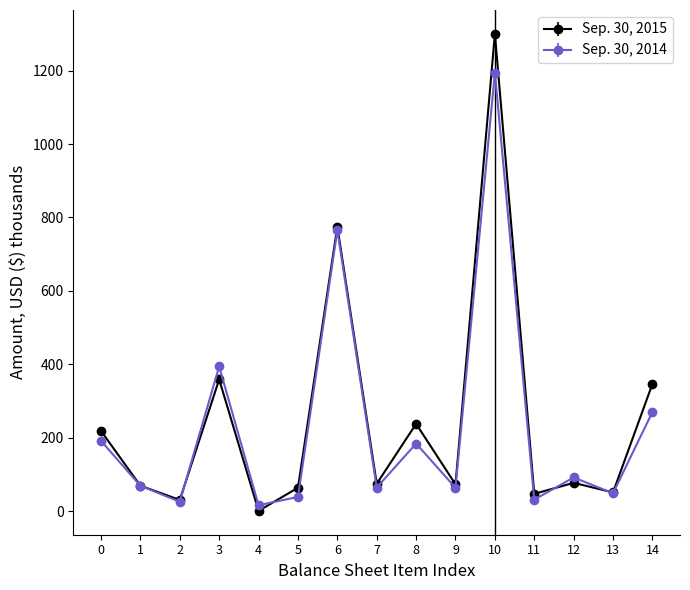

What is the maximum value shown in the chart?

1300.3